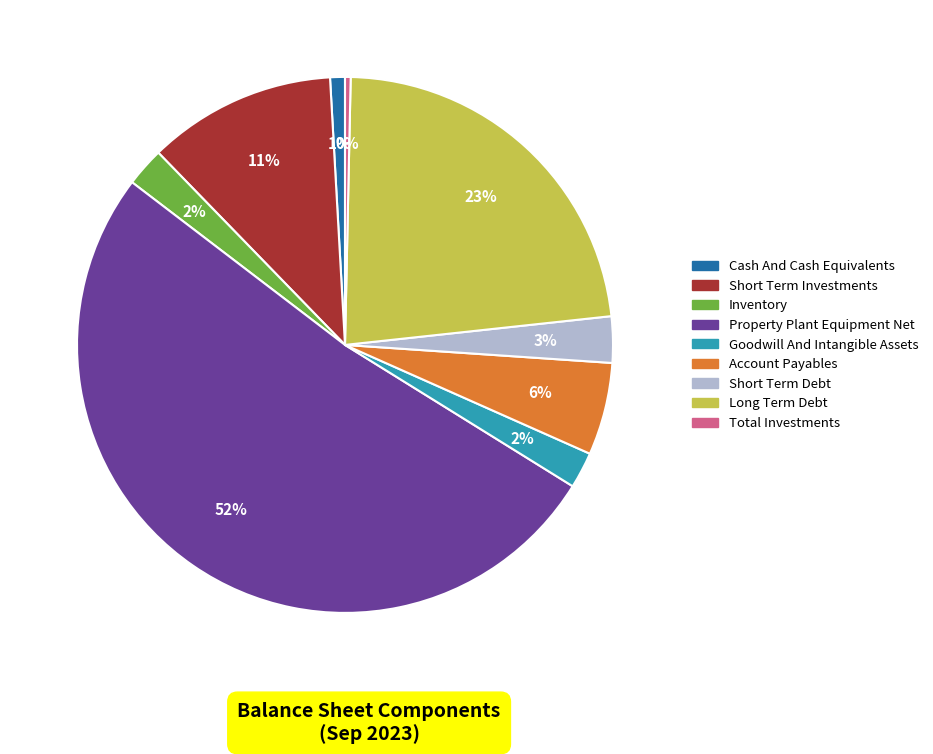

To the nearest percent, what is the combined percentage of Short Term Debt and Inventory?

5%